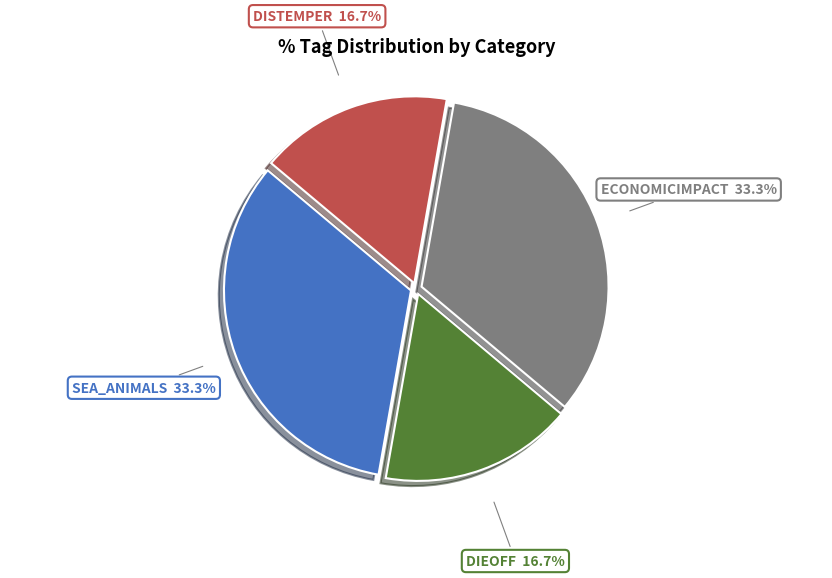

What is the ratio of the value at ECONOMICIMPACT to the value at DIEOFF?

2.0